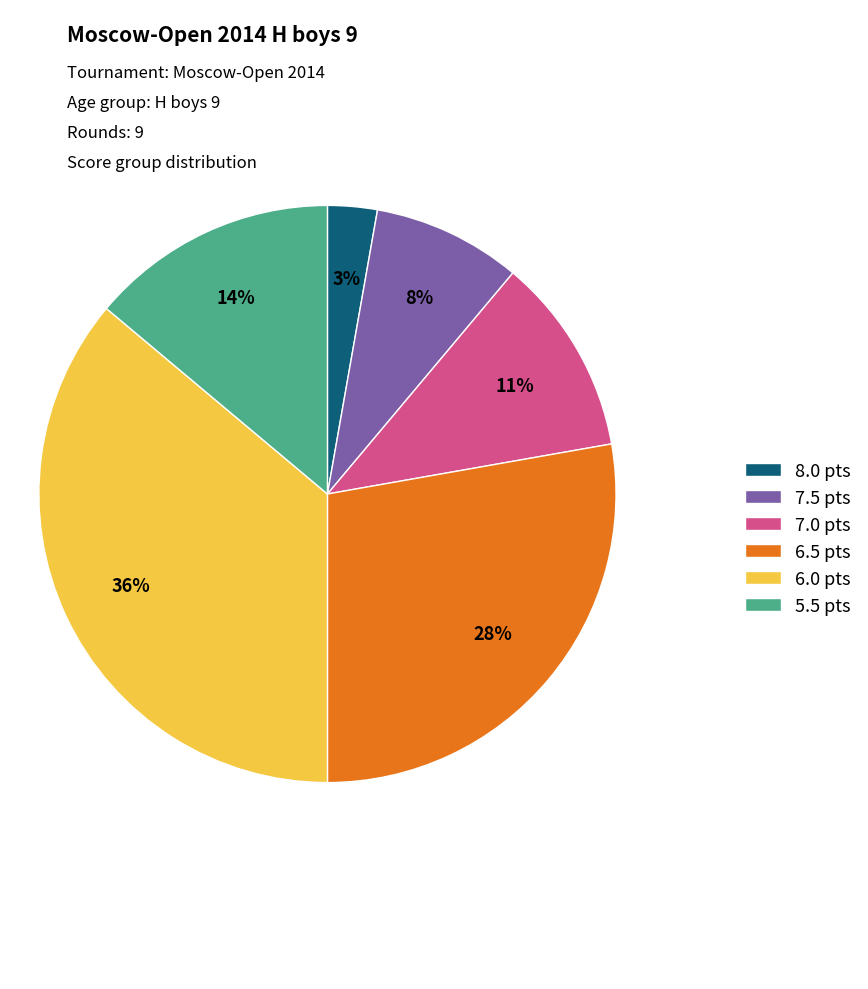

Rank the categories by value from lowest to highest.

8.0 pts, 7.5 pts, 7.0 pts, 5.5 pts, 6.5 pts, 6.0 pts